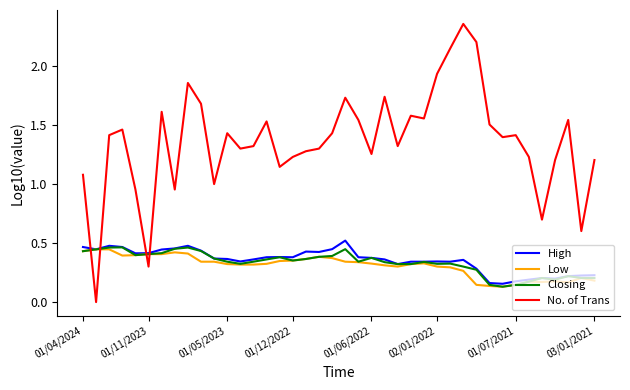

At how many categories does at least one series exceed 0?

40